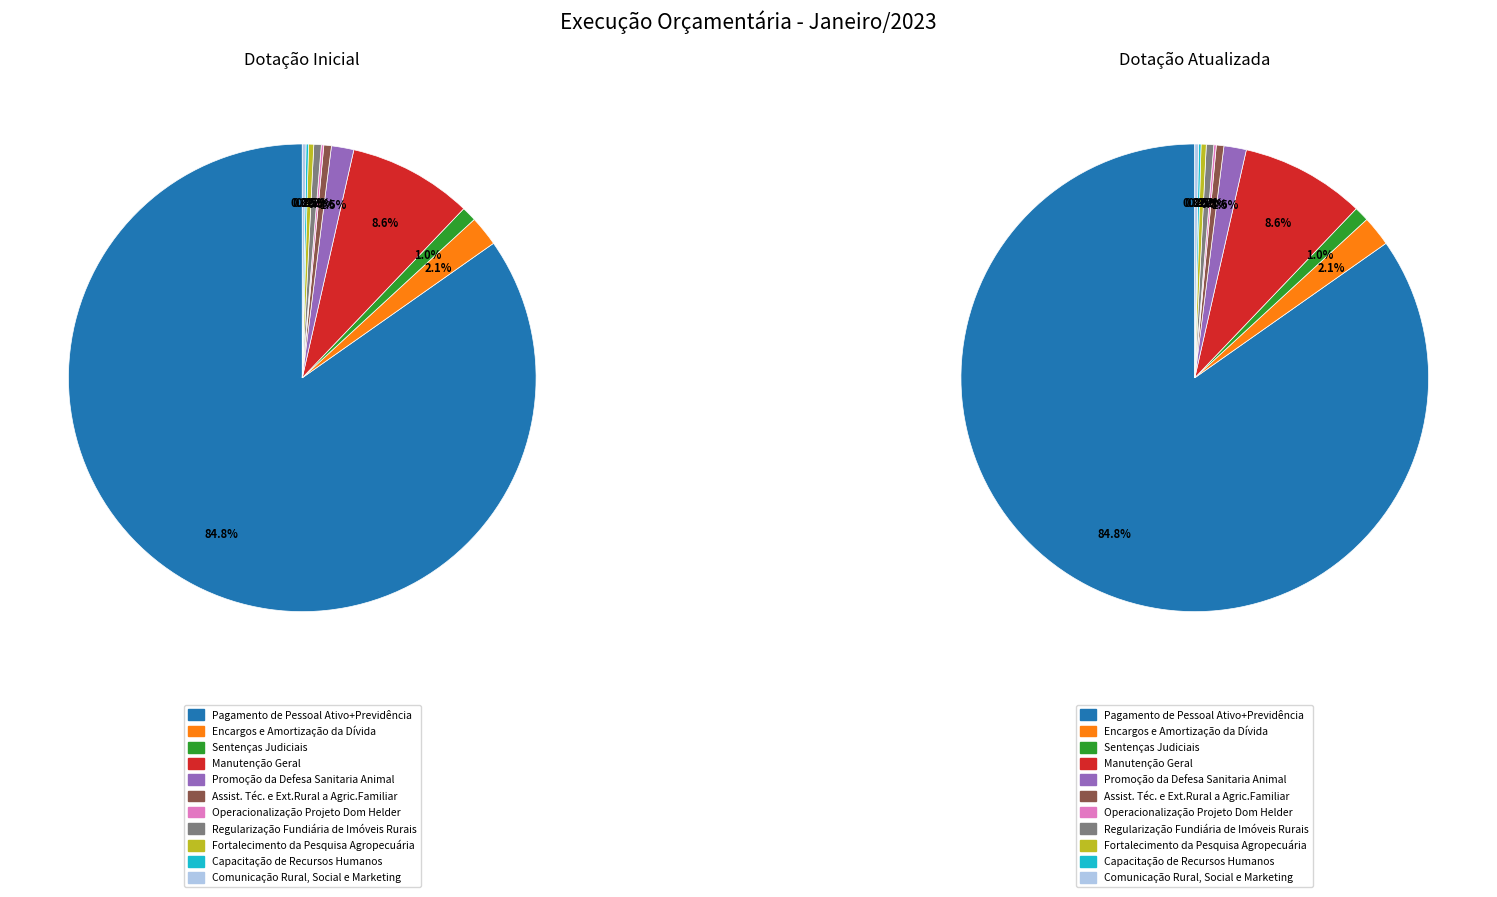

Which category has the biggest portion of the pie?

Pagamento de Pessoal Ativo+Previdência